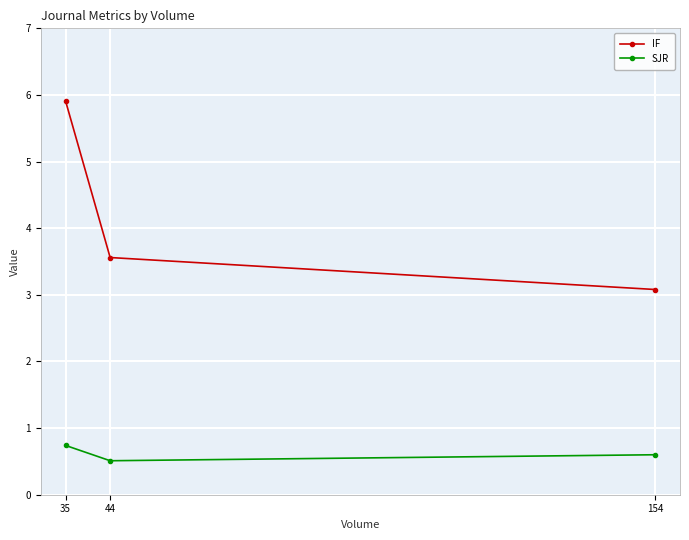

What is the average value of the IF series?

4.2